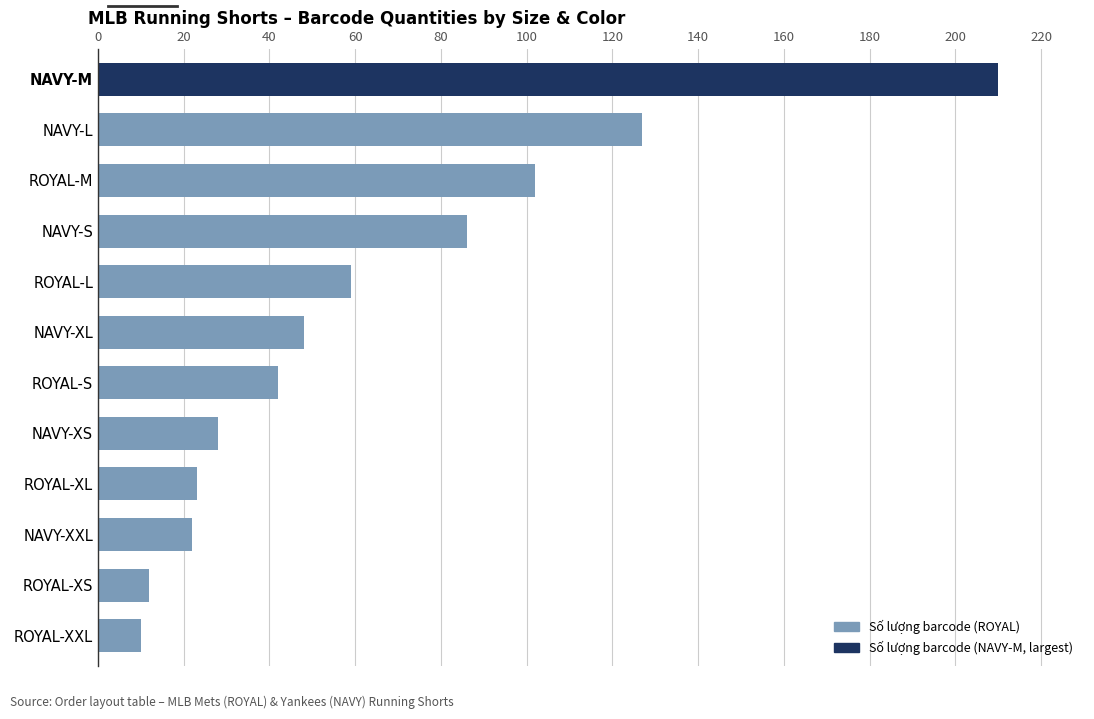

Reading bottom to top, what are all the values shown in this chart?

10	12	22	23	28	42	48	59	86	102	127	210